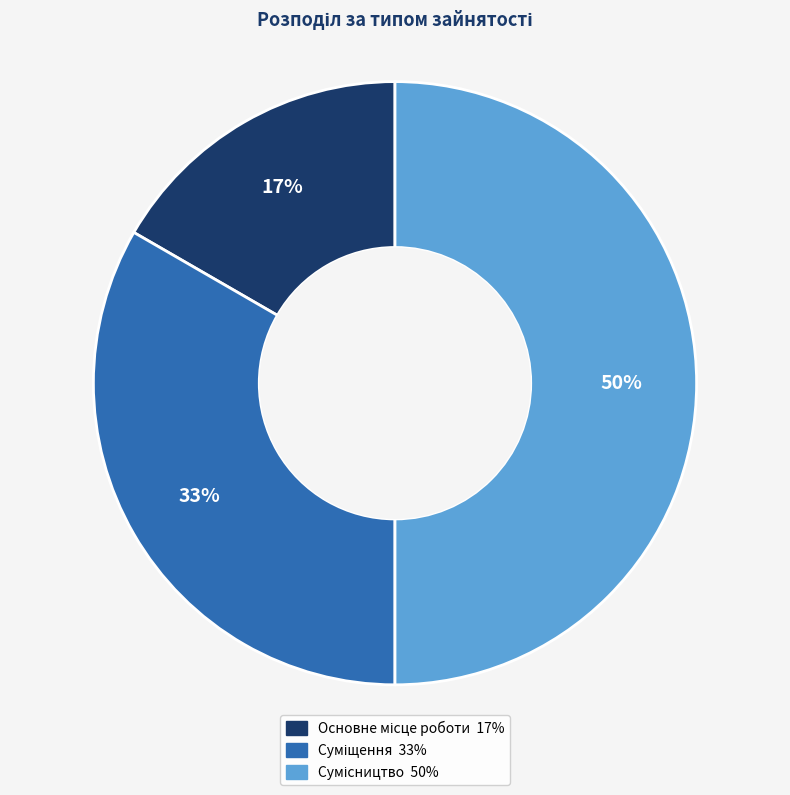

How many slices are in this pie chart?

3